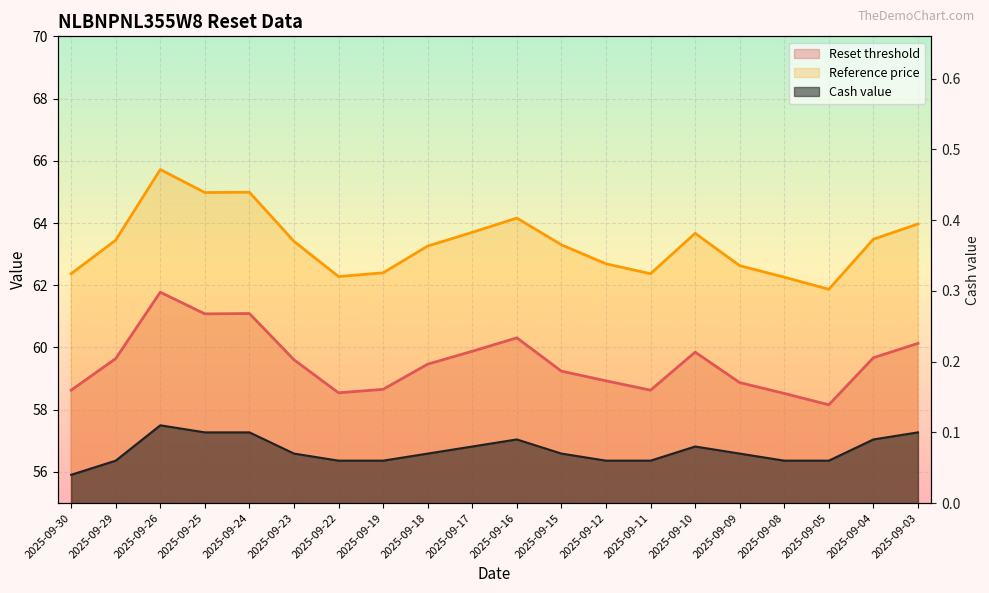

Which has a higher value, 2025-09-18 or 2025-09-24?

2025-09-24